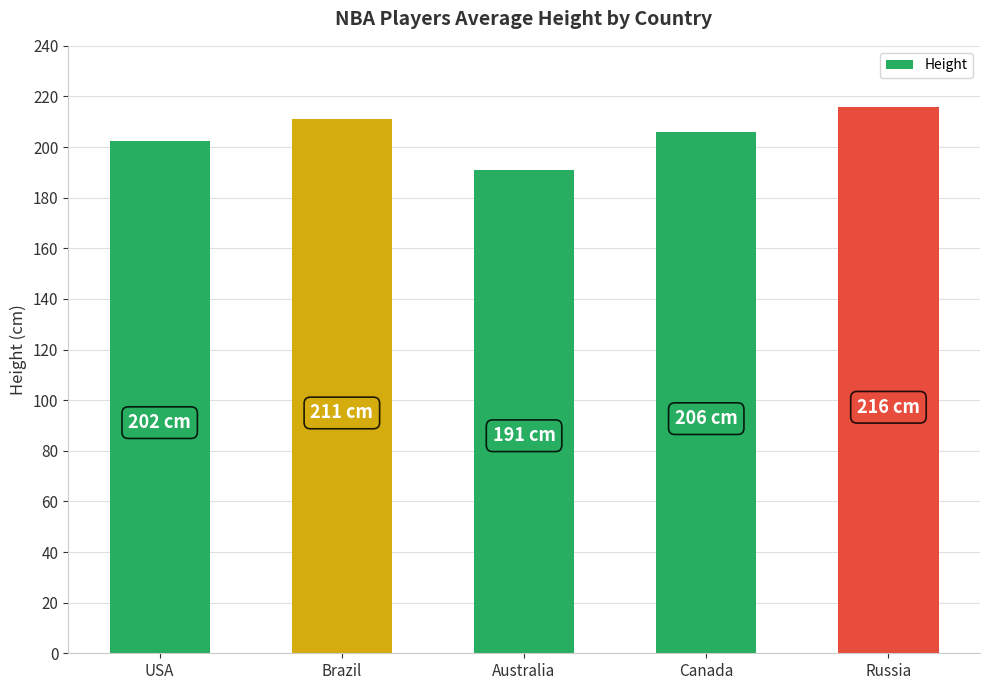

What is the sum of all values?

1026.5